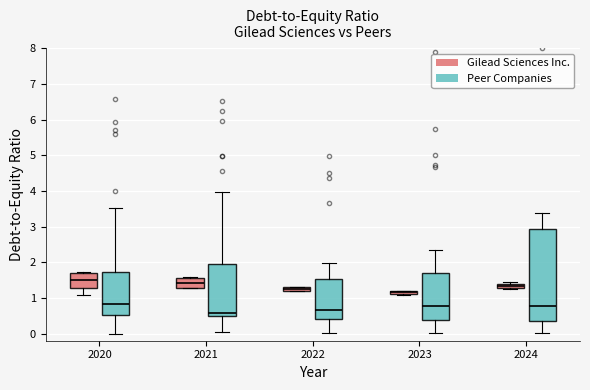

Which box is the tallest, from its lower edge to its upper edge?

2024 (Peer Companies)